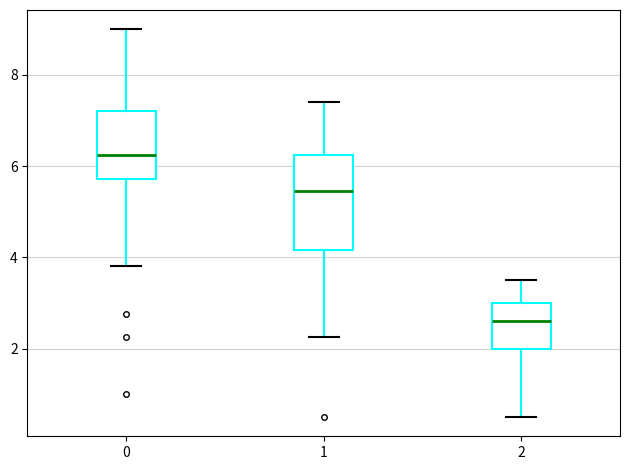

Which box is the tallest, from its lower edge to its upper edge?

1